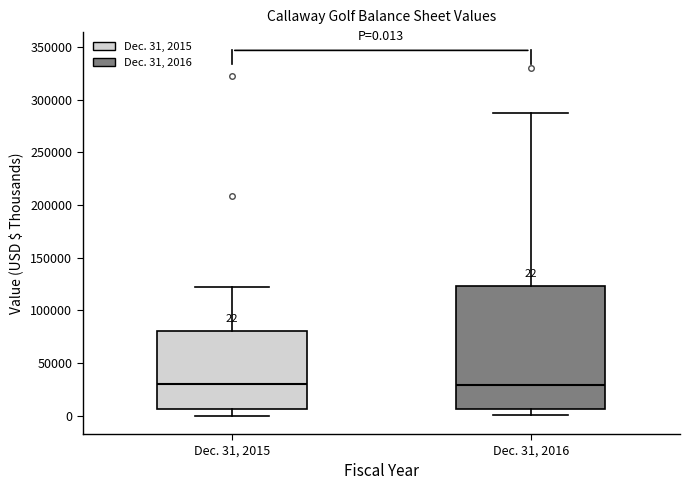

Comparing the boxes themselves (not the whiskers), which one is the tallest?

Dec. 31, 2016